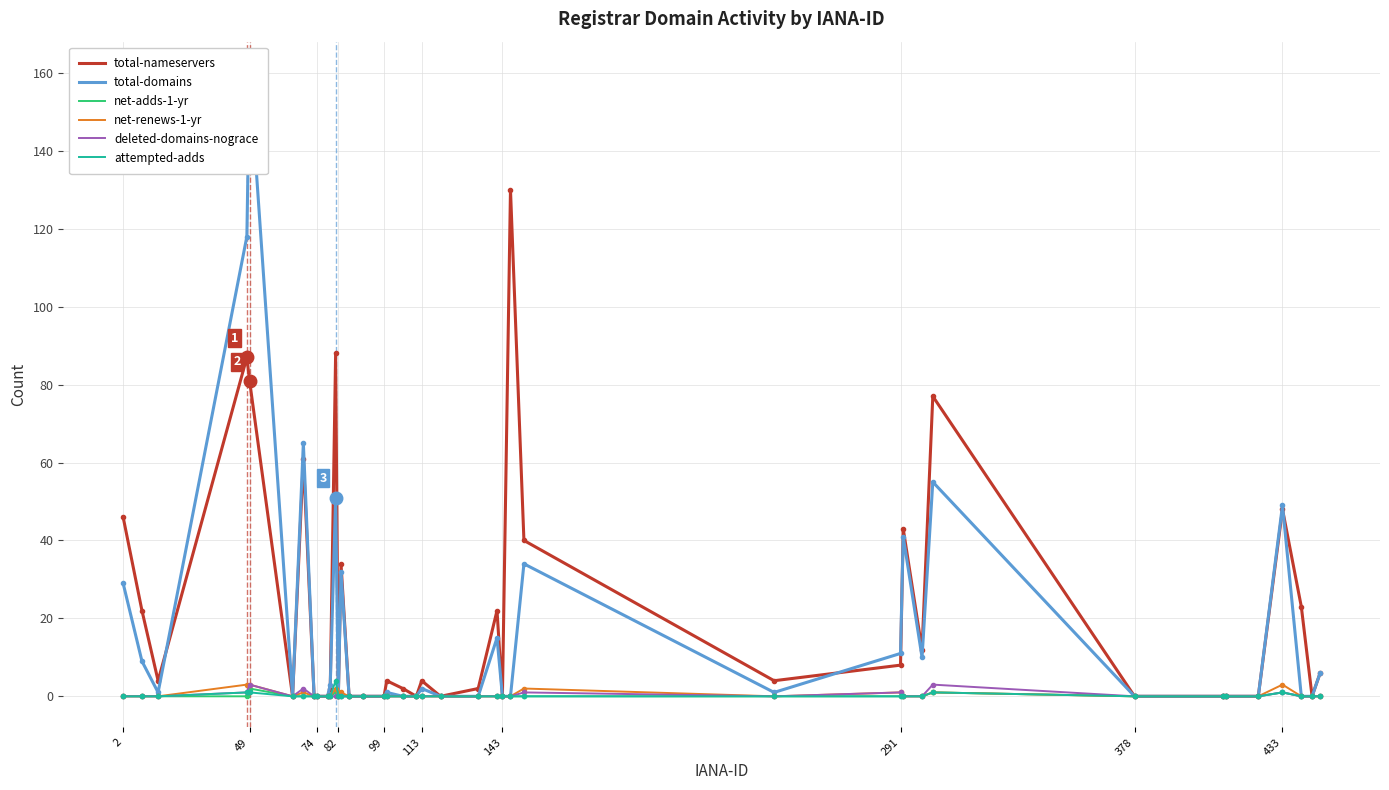

True or false: net-renews-1-yr and net-adds-1-yr cross at least once.

False